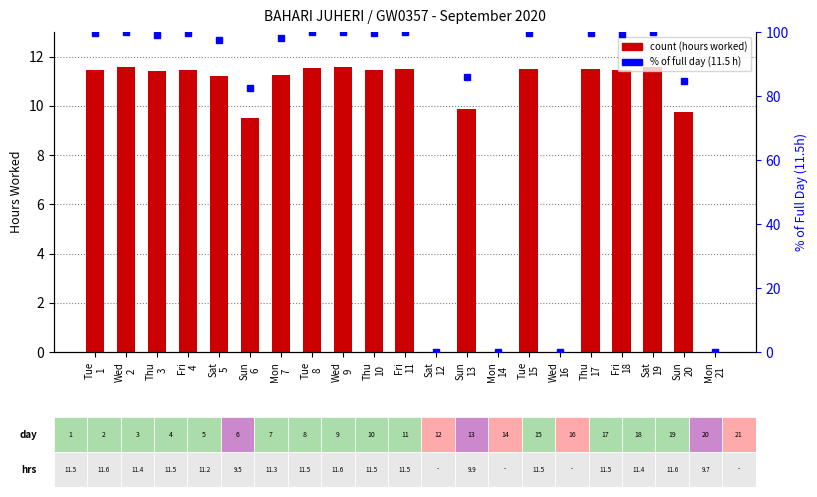

Reading left to right, list all the values displayed in this chart.

count (hours): 11.5	11.6	11.4	11.5	11.2	9.5	11.3	11.5	11.6	11.5	11.5	0.0	9.9	0.0	11.5	0.0	11.5	11.4	11.6	9.7	0.0
% of full day: 99.7	100.0	99.2	99.7	97.7	82.6	98.0	100.0	100.0	99.7	99.9	0.0	85.9	0.0	99.8	0.0	99.8	99.5	100.0	84.7	0.0